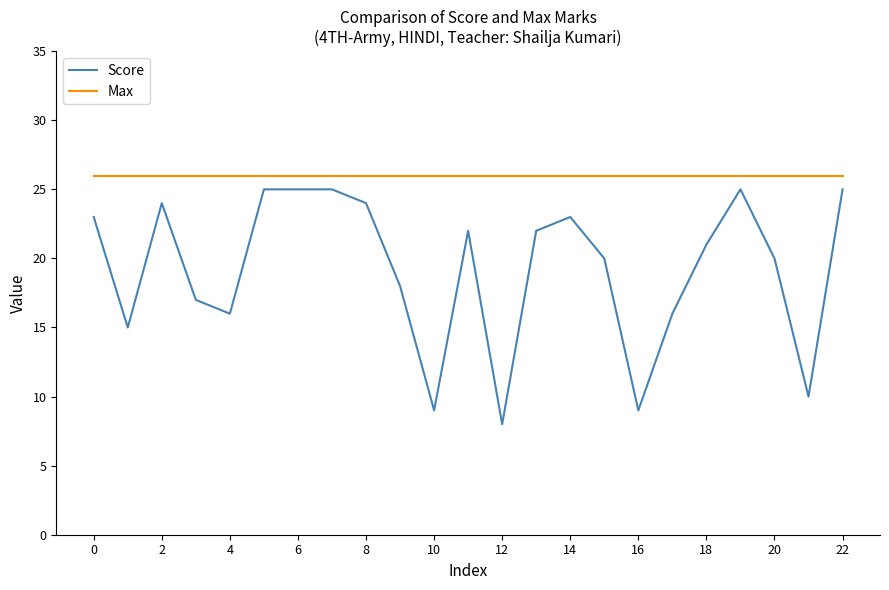

How many distinct data groups are displayed?

2